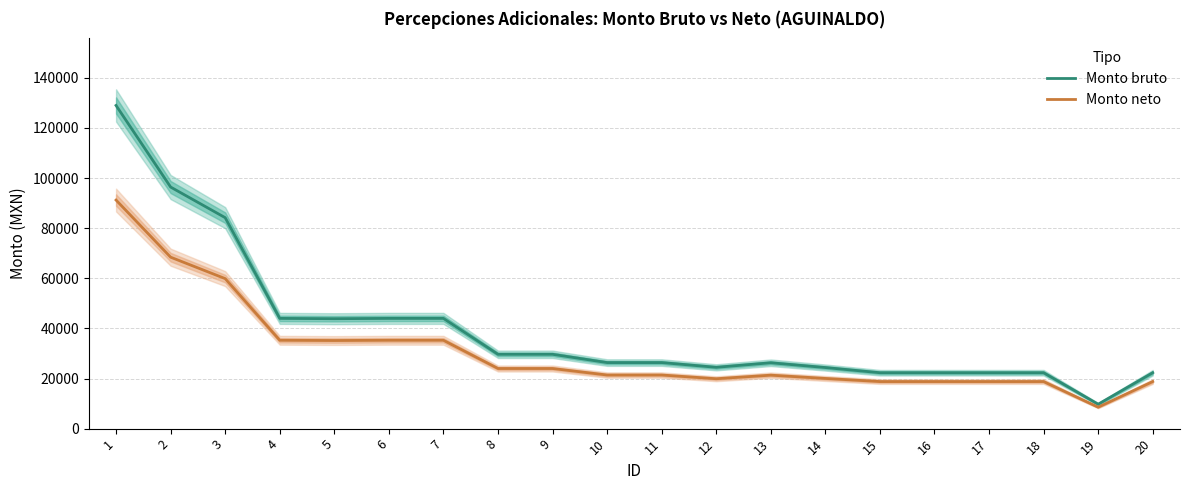

At which category is the sum across all series the highest?

1